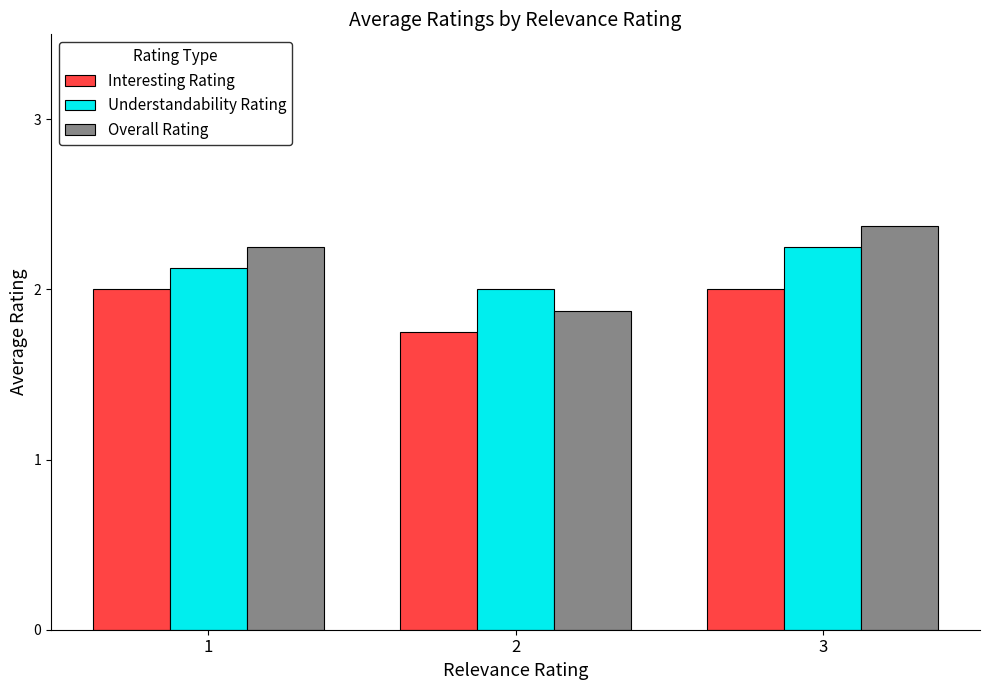

At which category is the sum across all series the highest?

3